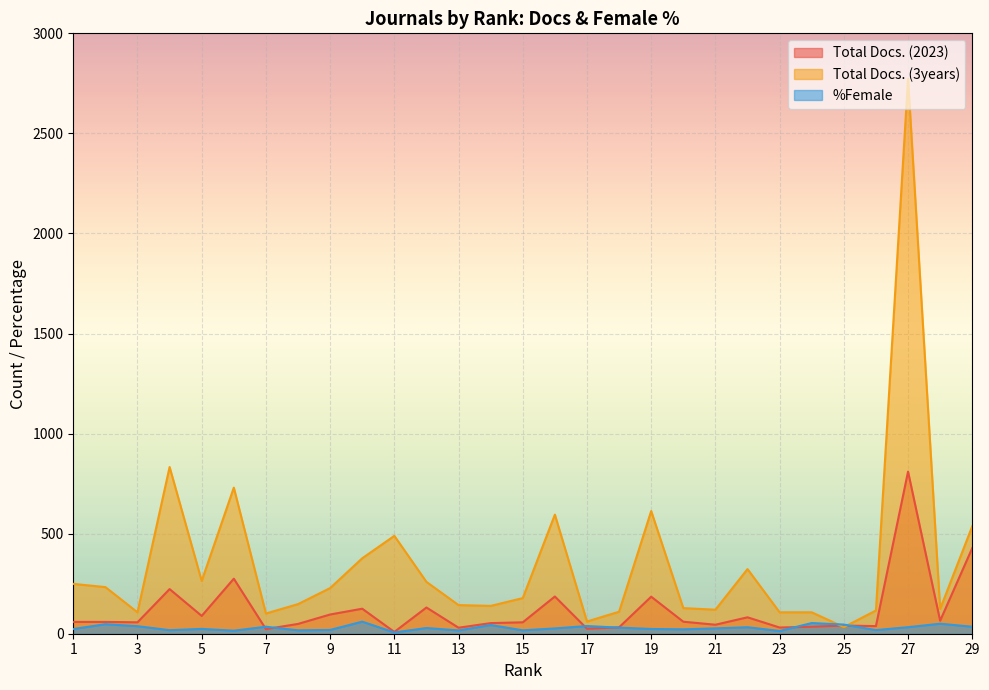

Reading left to right, transcribe all the data shown in this chart.

Total Docs. (2023): 59.0	59.0	57.0	223.0	89.0	275.0	23.0	49.0	96.0	125.0	9.0	131.0	30.0	53.0	57.0	186.0	25.0	32.0	185.0	60.0	45.0	82.0	31.0	35.0	41.0	38.0	810.0	65.0	428.0
Total Docs. (3years): 249.0	233.0	107.0	833.0	264.0	730.0	101.0	148.0	228.0	377.0	489.0	259.0	143.0	139.0	178.0	595.0	61.0	110.0	613.0	128.0	120.0	323.0	107.0	107.0	33.0	116.0	2772.0	124.0	537.0
%Female: 23.5	47.6	37.6	17.8	24.2	15.2	34.9	17.0	18.9	60.4	6.2	28.5	16.5	43.5	17.0	26.5	38.4	30.4	23.8	22.1	26.7	32.5	13.7	53.3	45.8	18.1	32.7	50.0	35.0